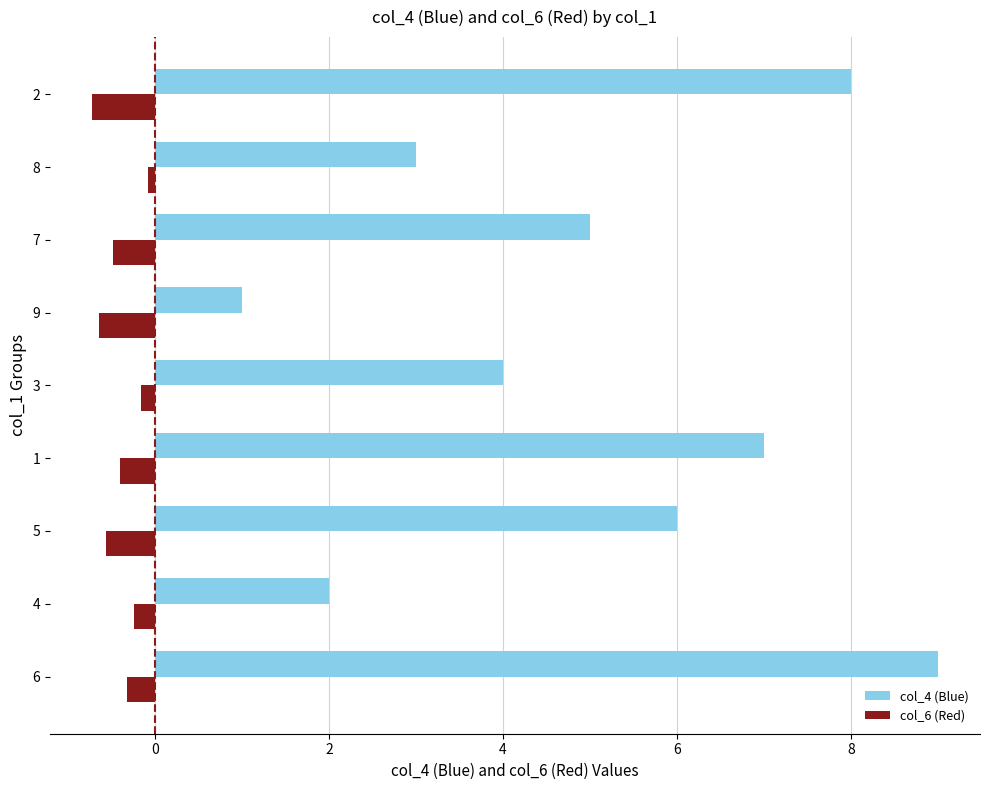

Rank the series by their average value, from lowest to highest.

col_6 (Red), col_4 (Blue)